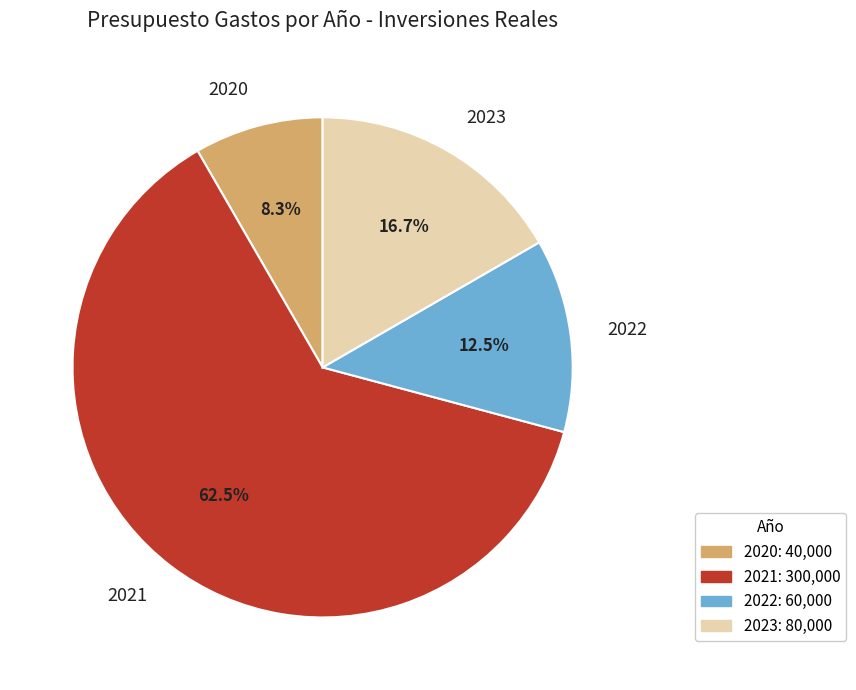

What percentage is NOT represented by 2023?

83.3%